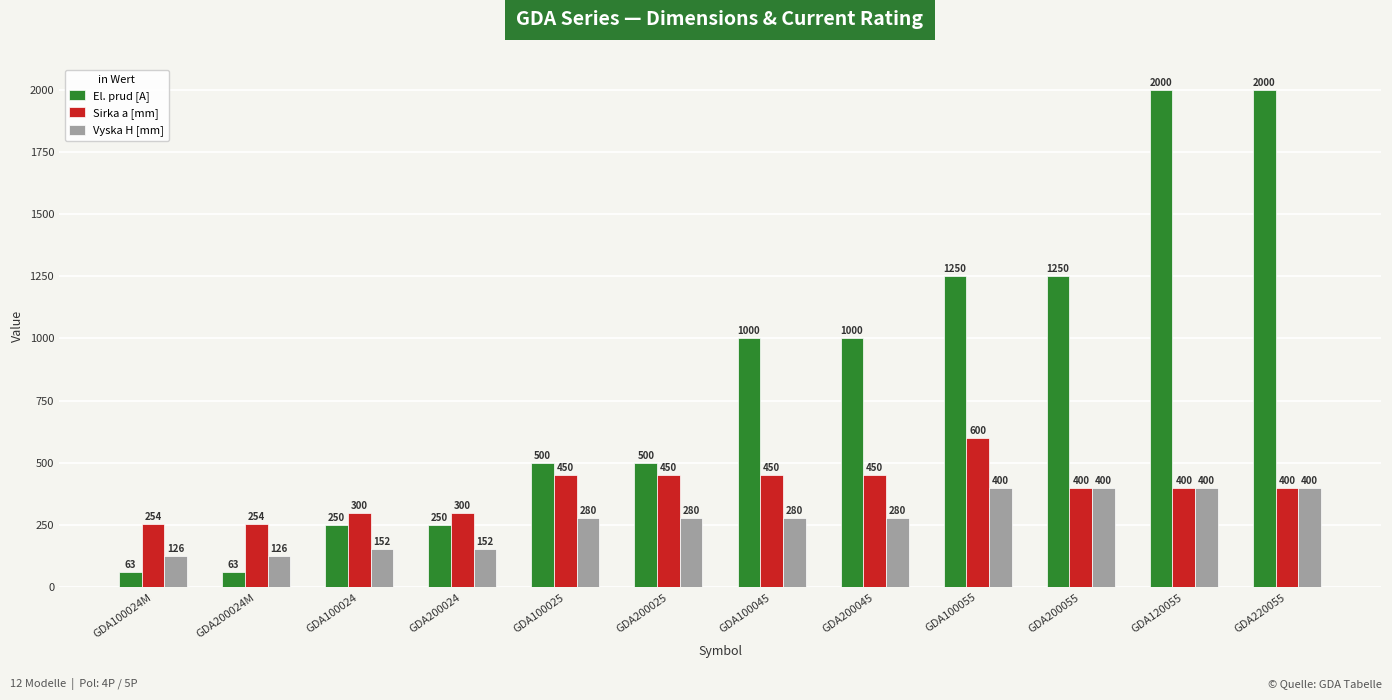

What is the value of the El. prud [A] bar at the 5th from the left?

500